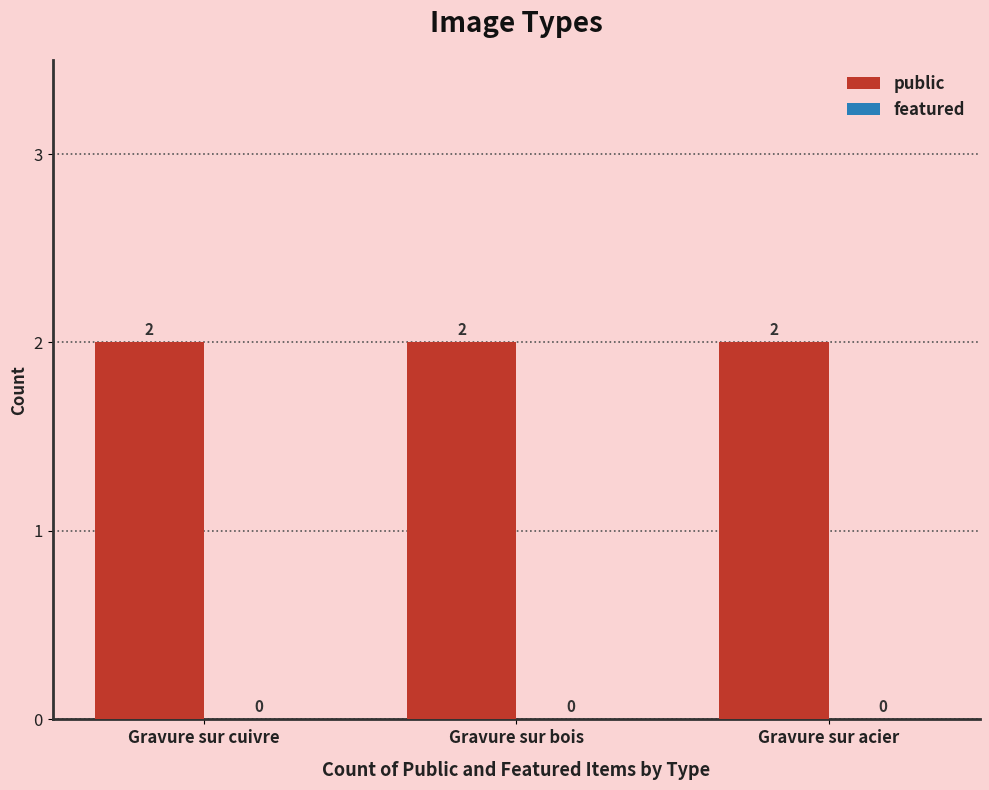

Reading left to right, extract all data points from this chart.

public: 2	2	2
featured: 0	0	0